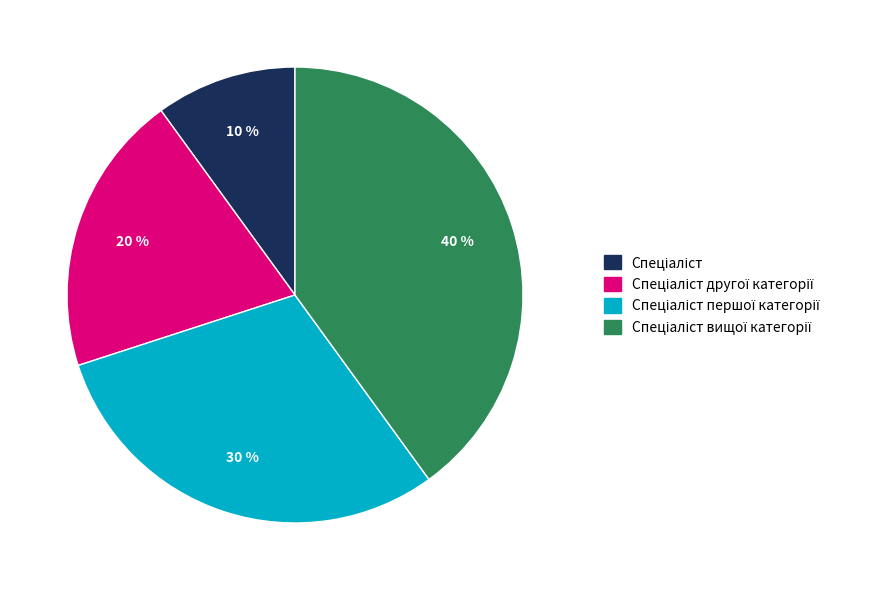

To the nearest percent, what is the average slice percentage?

25%